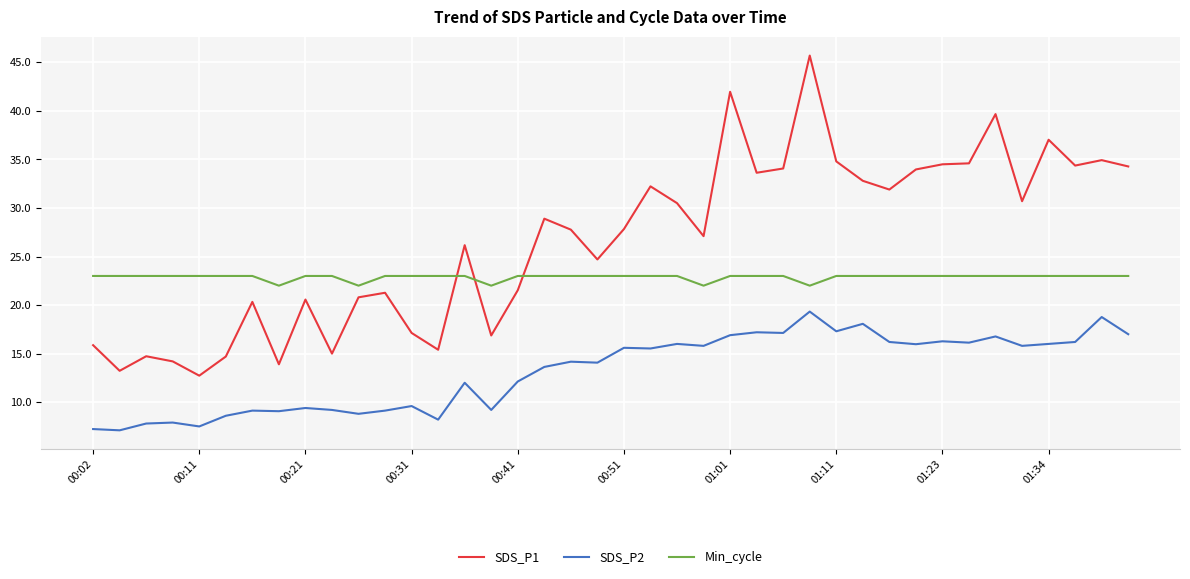

What is the highest value of the SDS_P2 series?

19.3